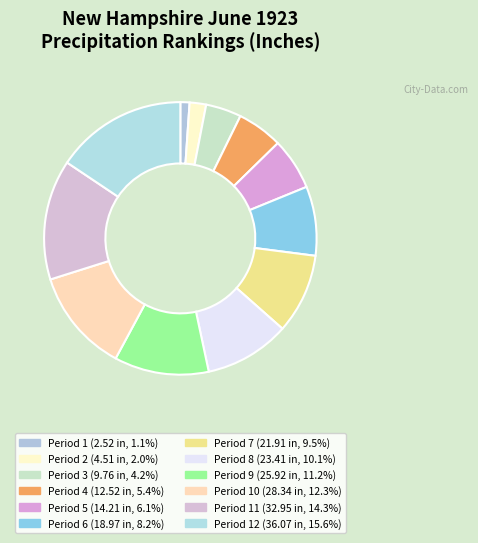

Count the number of slices in the pie.

12